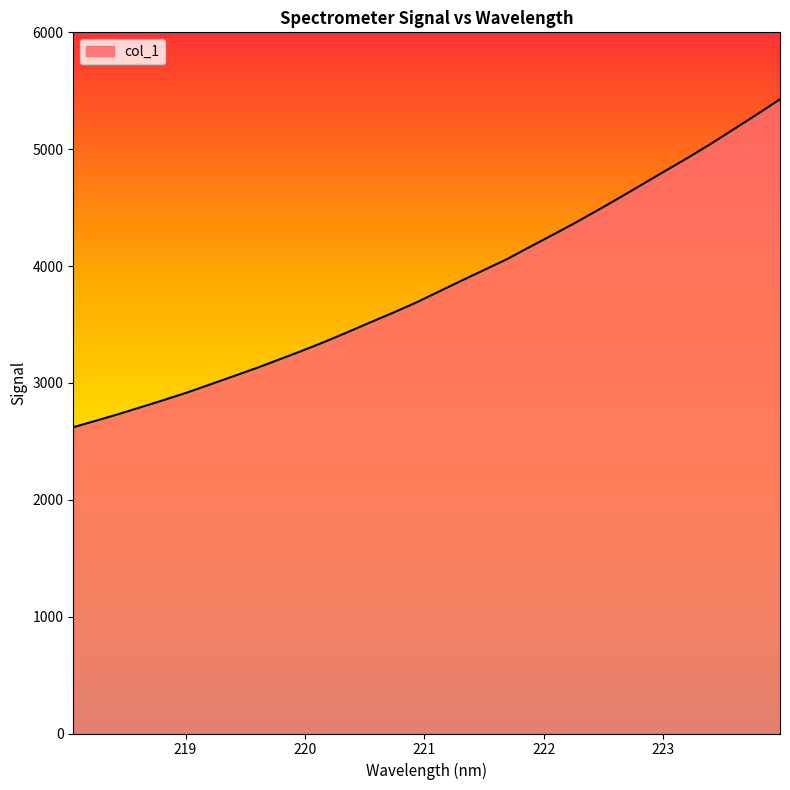

What is the maximum value shown in the chart?

5427.6